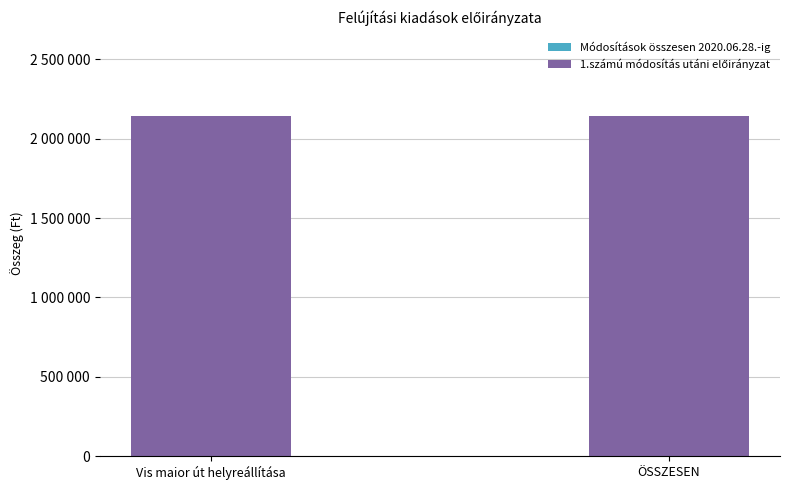

How many groups of bars are there?

2